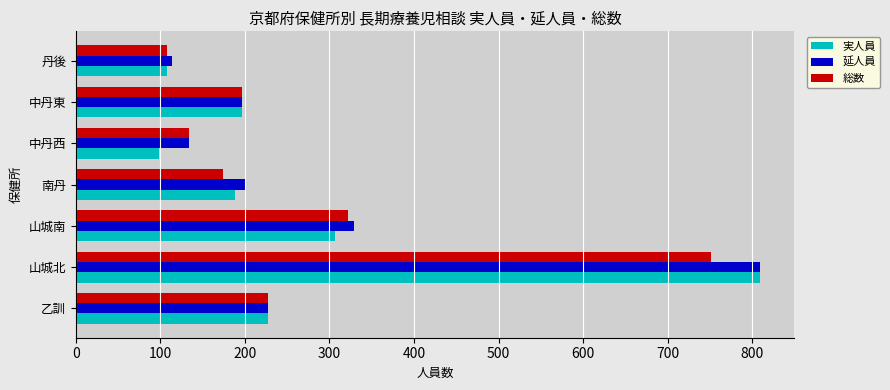

The 実人員 series shows 227 at 乙訓. True or false?

True